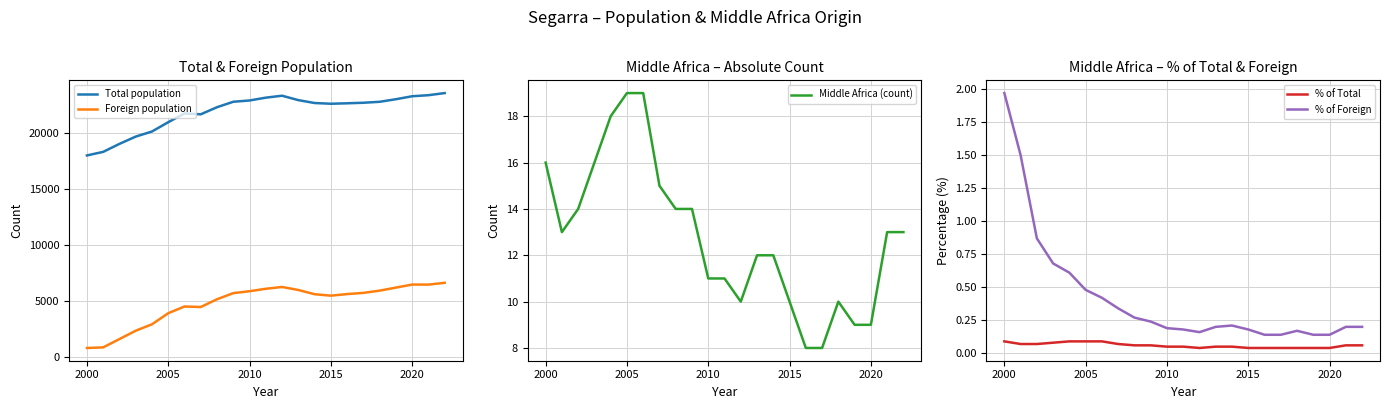

True or false: % of Foreign and % of Total cross at least once.

False